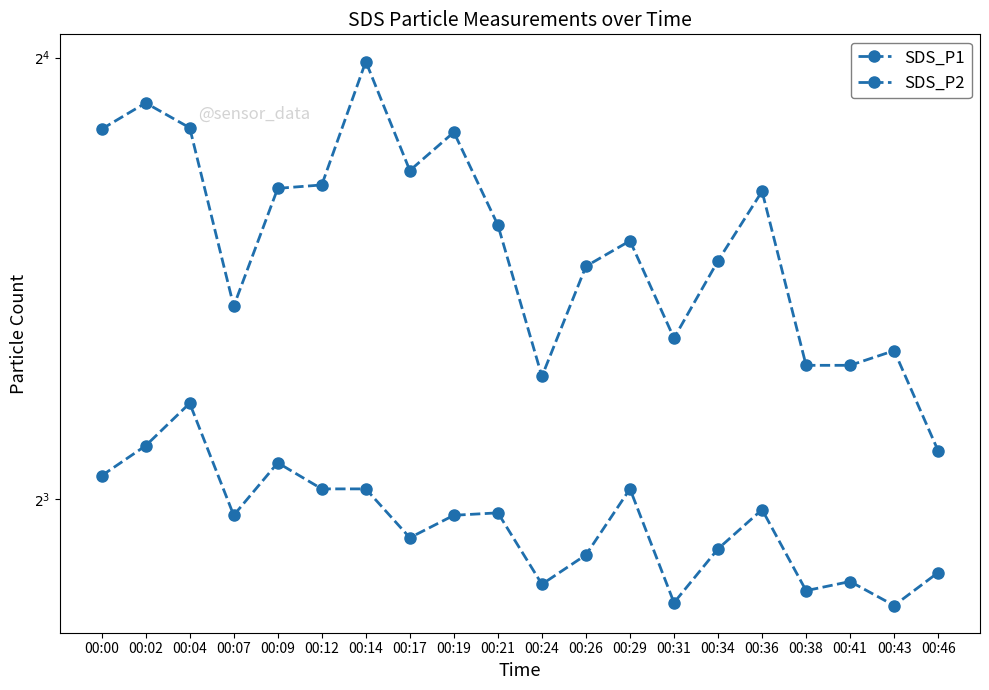

True or false: SDS_P2 and SDS_P1 intersect in this chart.

False